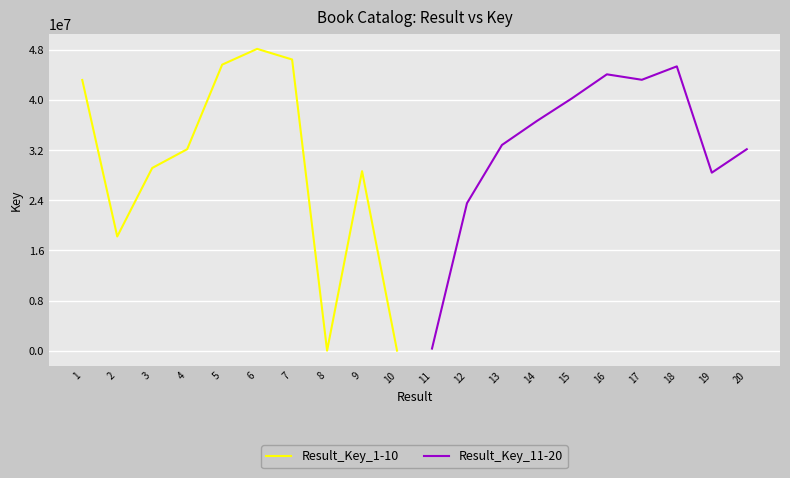

True or false: Result_Key_1-10 has a value of 6541 at 8.

True